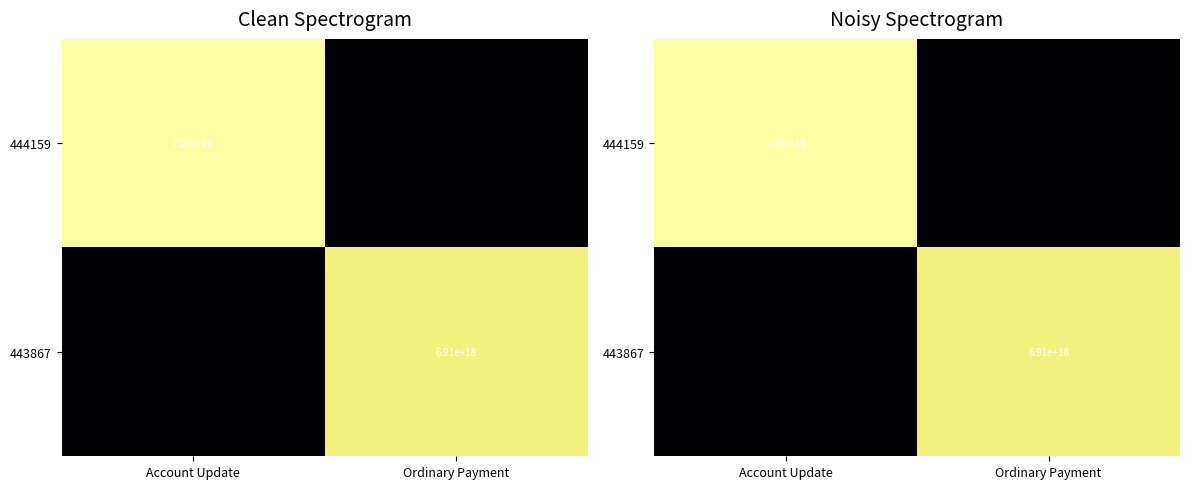

What value does the 443867 series have at Ordinary Payment?

6912366681866462208